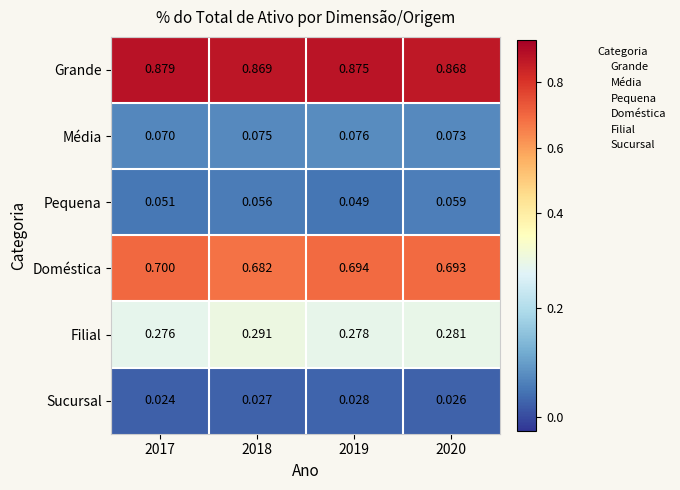

Which series changed the most between 2018 and 2019?

Filial